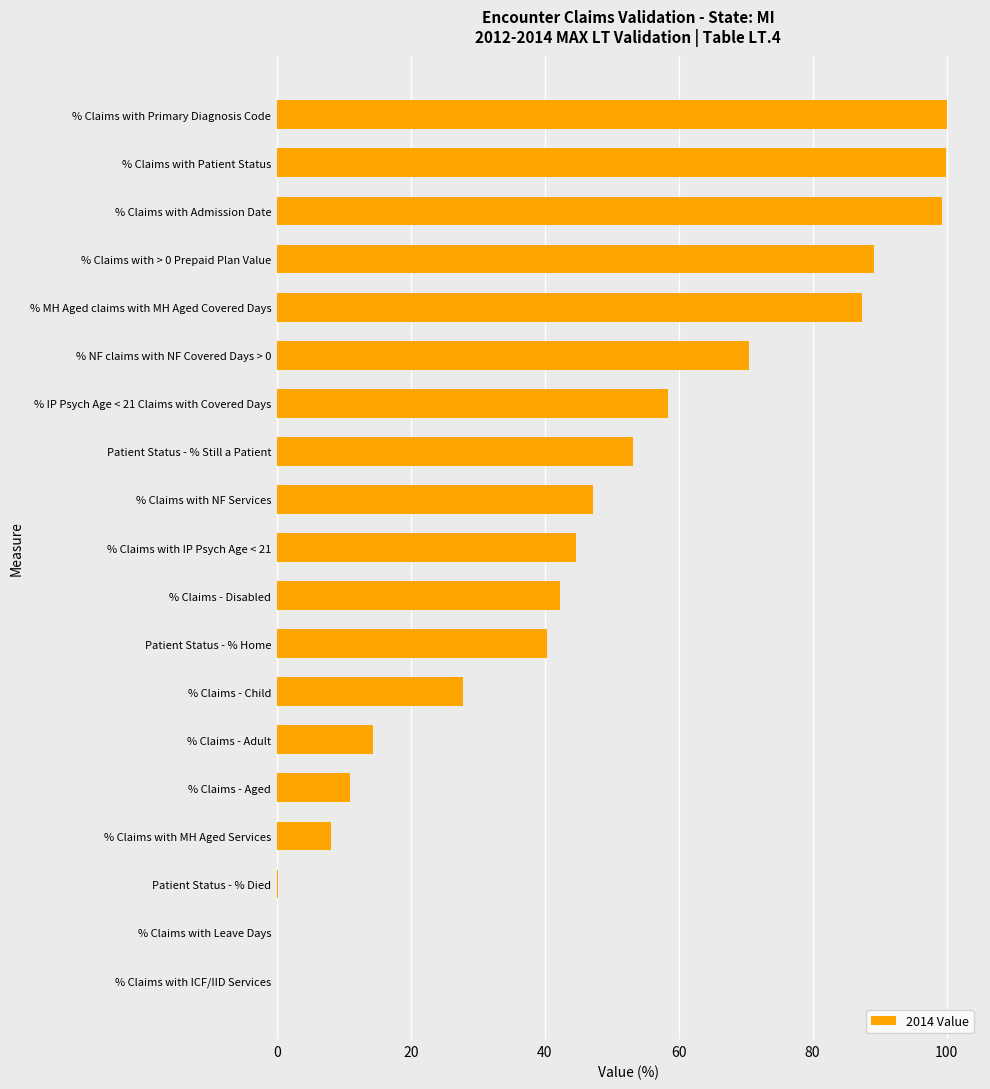

The value at Patient Status - % Home is 67.3. True or false?

False